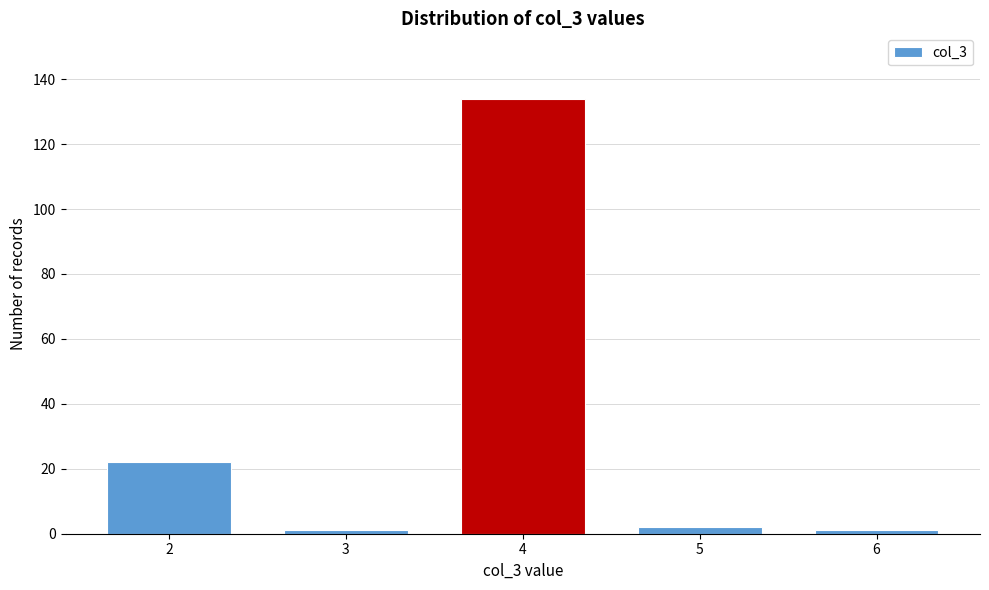

Reading left to right, what are all the values shown in this chart?

2=22	3=1	4=134	5=2	6=1